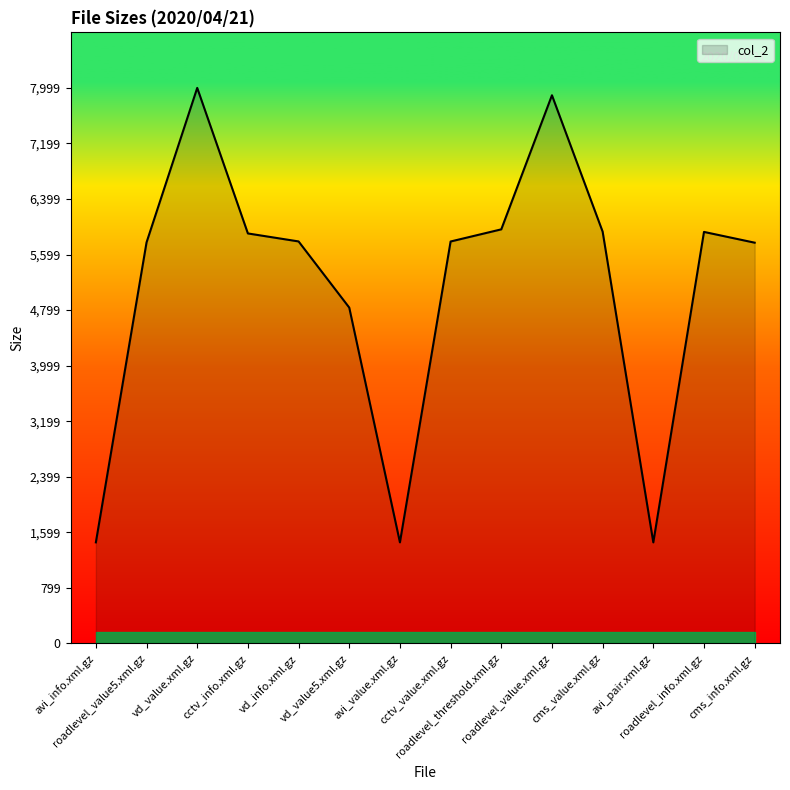

At which category does the data reach its first local peak?

vd_value.xml.gz